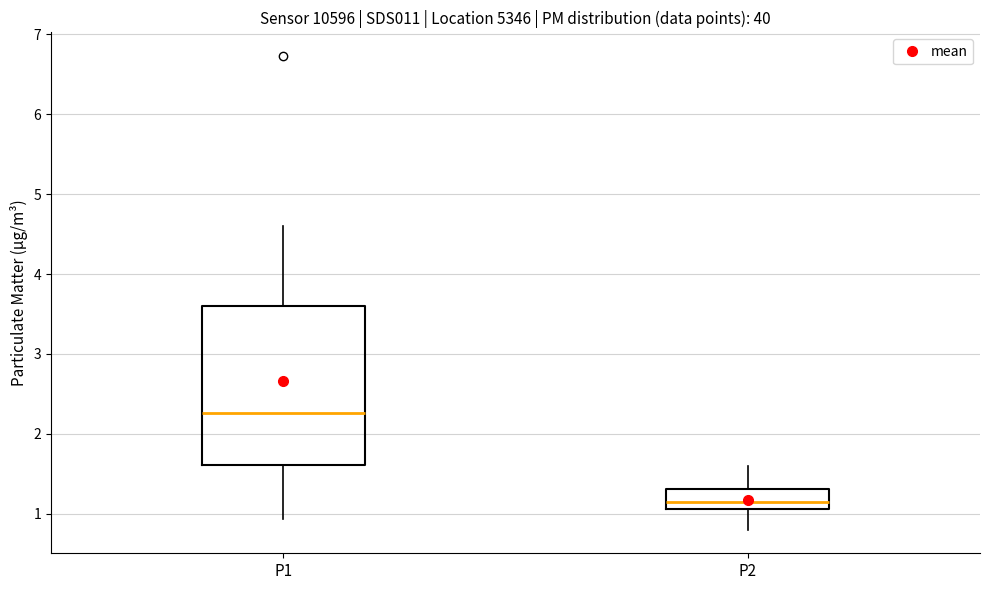

Reading left to right, read every box against the y-axis: the position of its median line, the range the box covers, and the ends of its whiskers. The values are not printed on the chart, so give them approximately, as read against the axis.

P1: median 2.3, box 1.6 to 3.6, whiskers 0.9 to 4.6
P2: median 1.2, box 1.1 to 1.3, whiskers 0.8 to 1.6